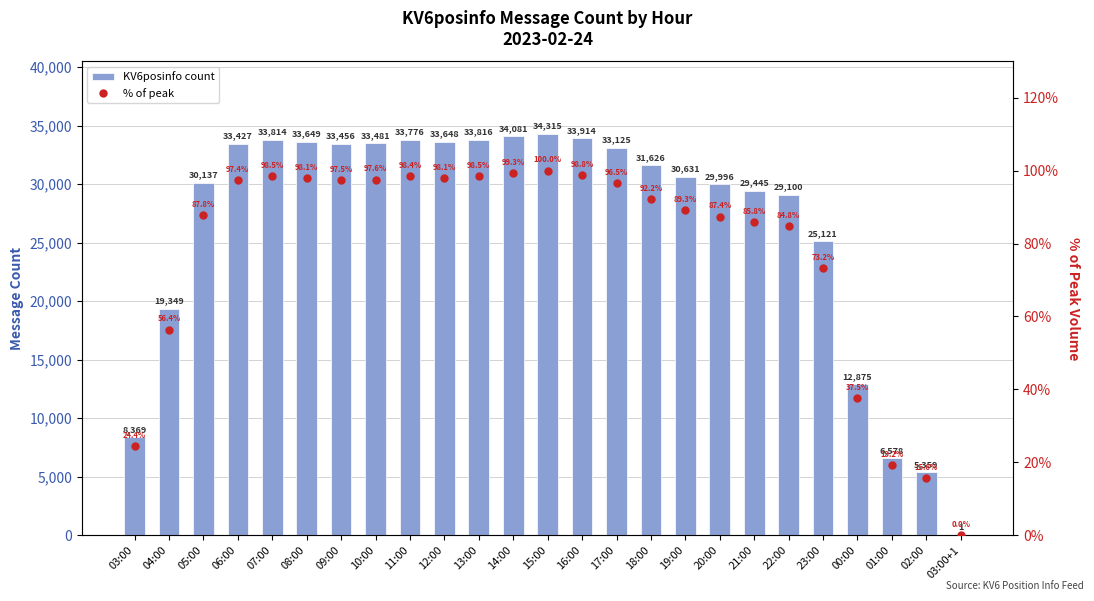

The KV6posinfo count series shows 19349.0 at 04:00. True or false?

True